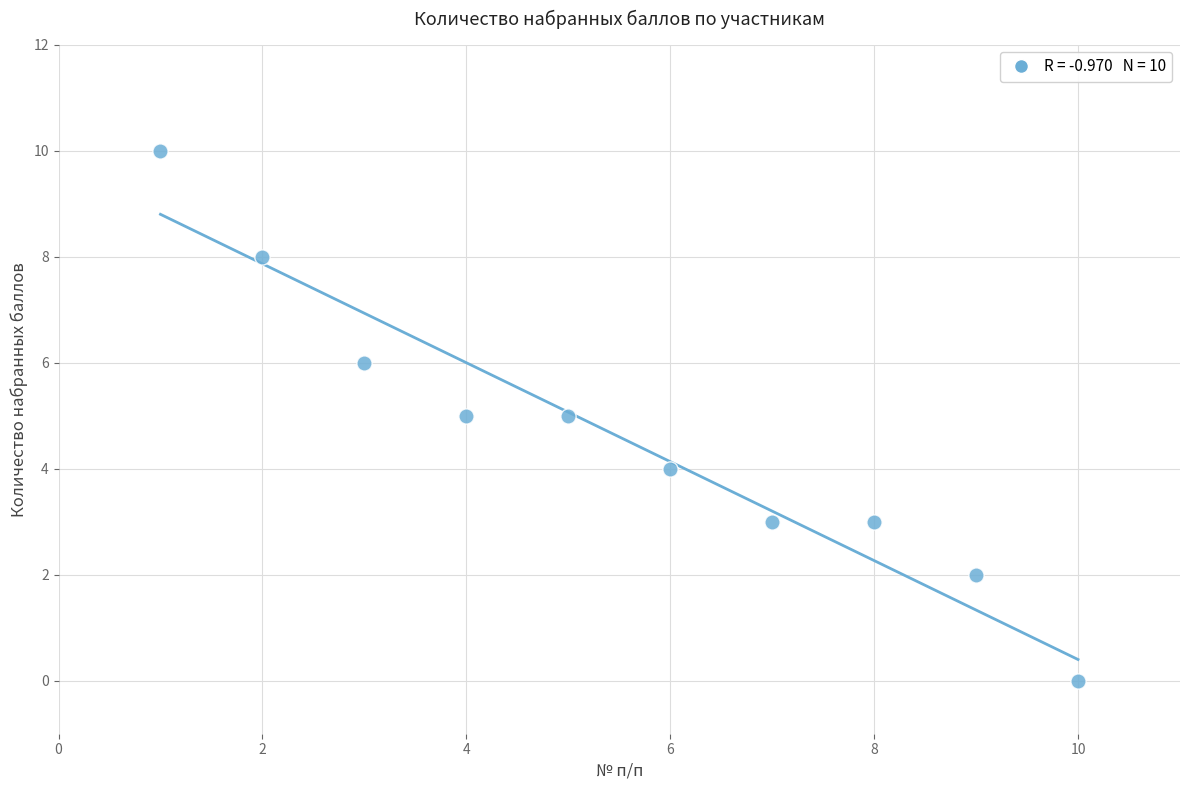

What is the average Y value?

5